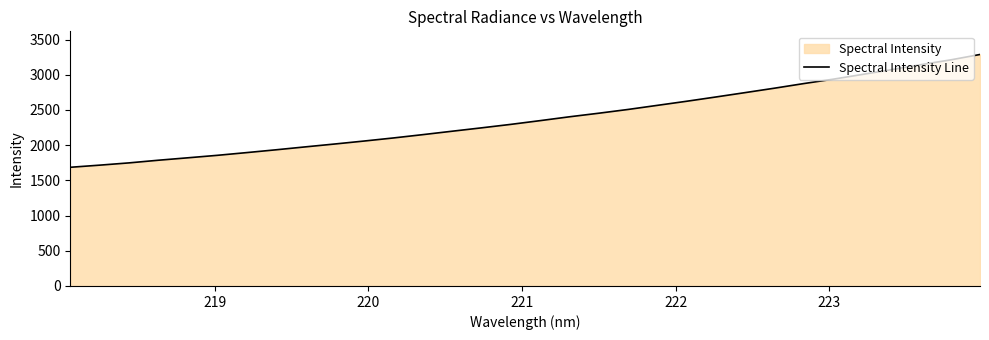

What is the minimum value shown in the chart?

1685.9